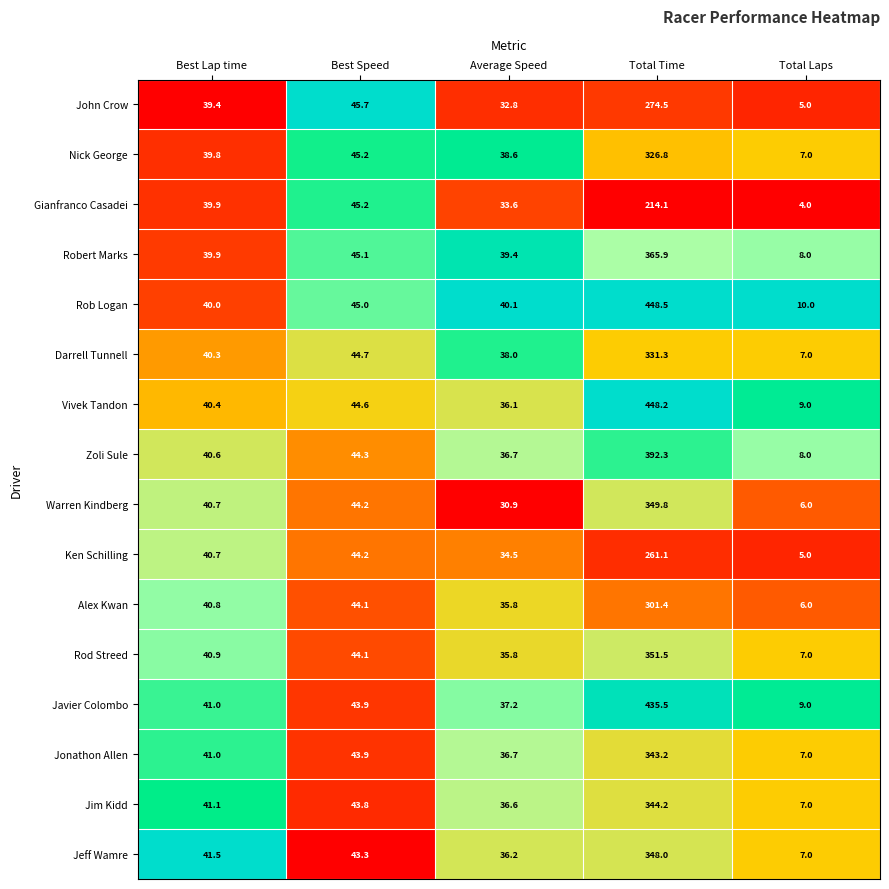

True or false: Zoli Sule has a value of 75.0 at Best Speed.

False